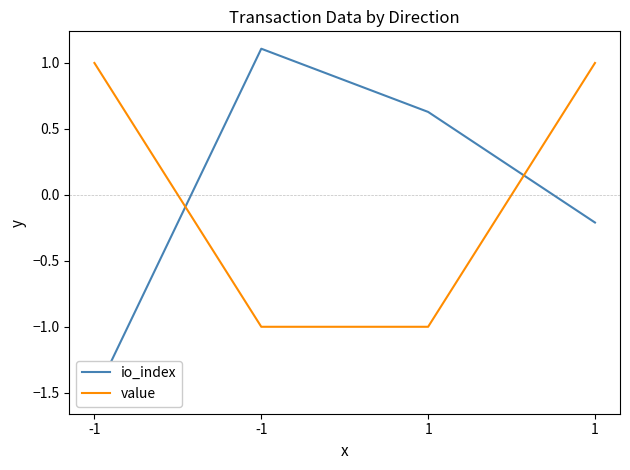

Which series ends up on top after the final intersection of io_index and value?

value